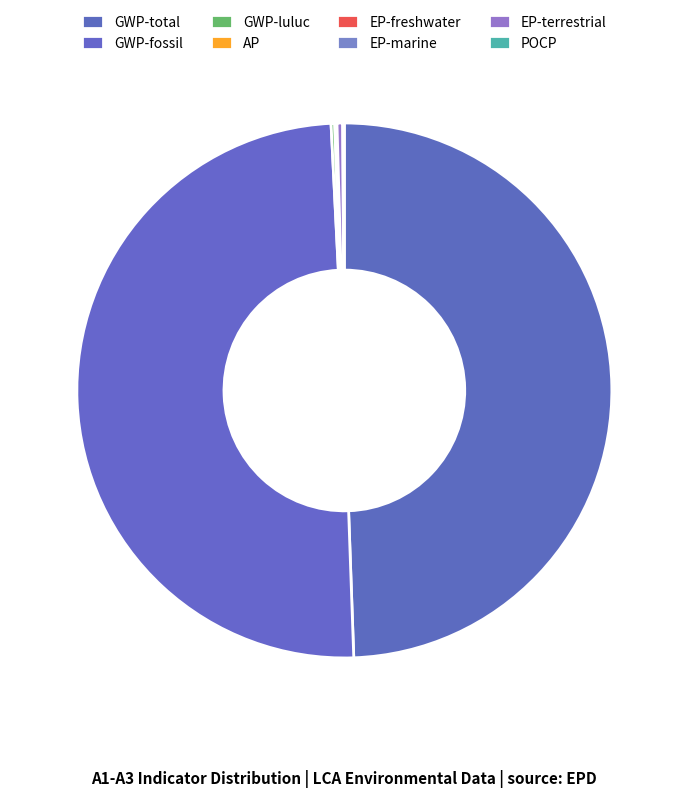

Which slice is the largest?

GWP-fossil